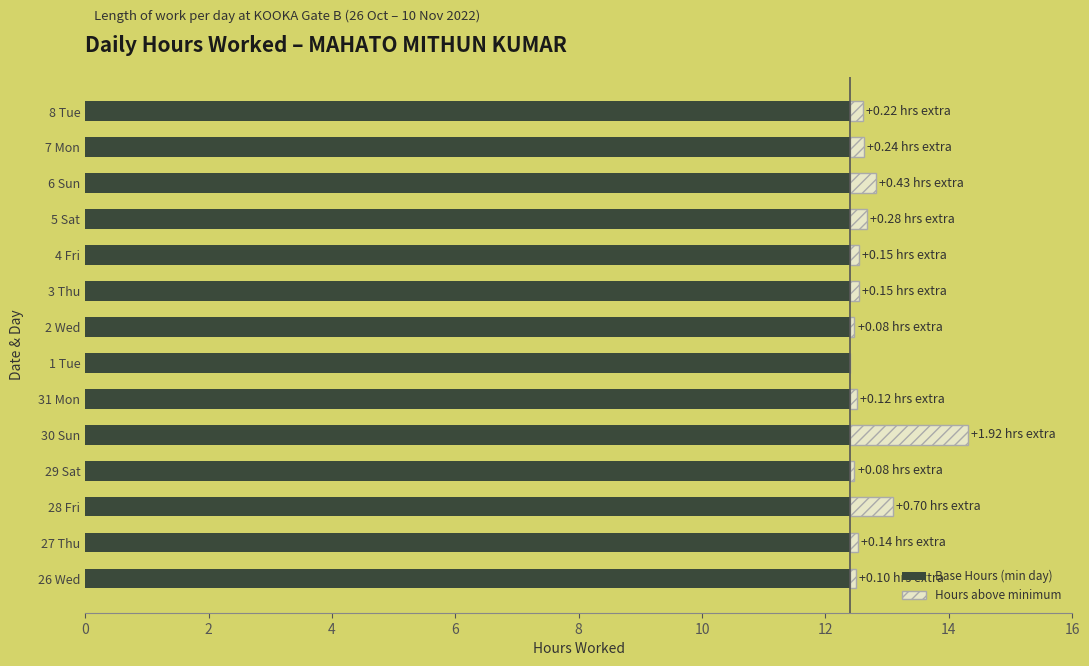

At which category is the sum across all series the highest?

30 Sun